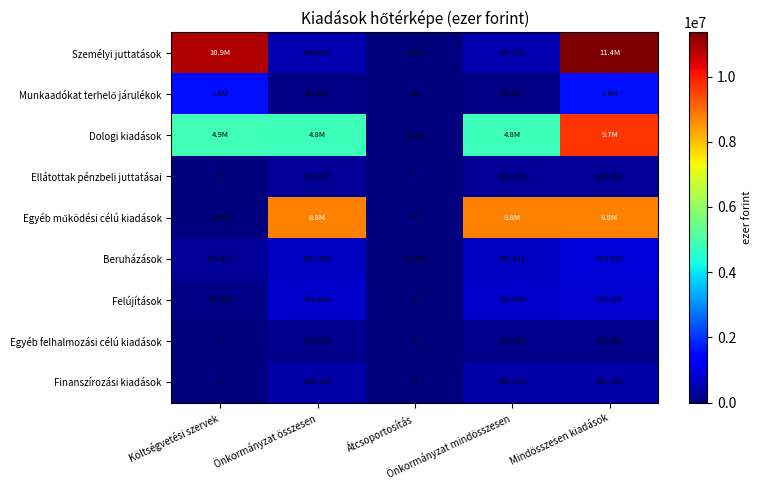

What is the difference between the maximum and minimum values in the Ellátottak pénzbeli juttatásai series?

238105